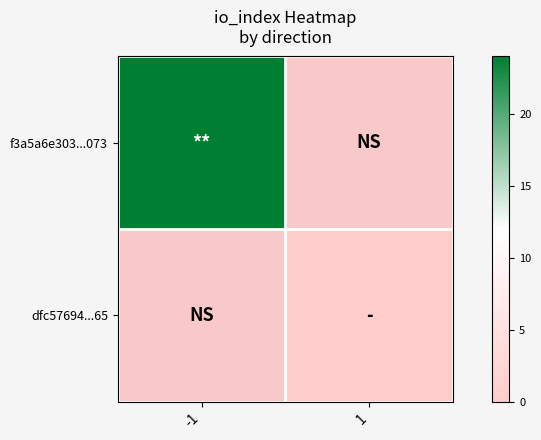

At which label is f3a5a6e303...073 closest to 24?

-1